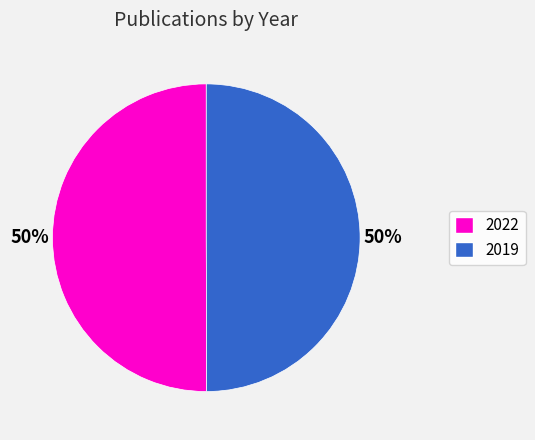

What is the ratio of the value at 2022 to the value at 2019?

1.0